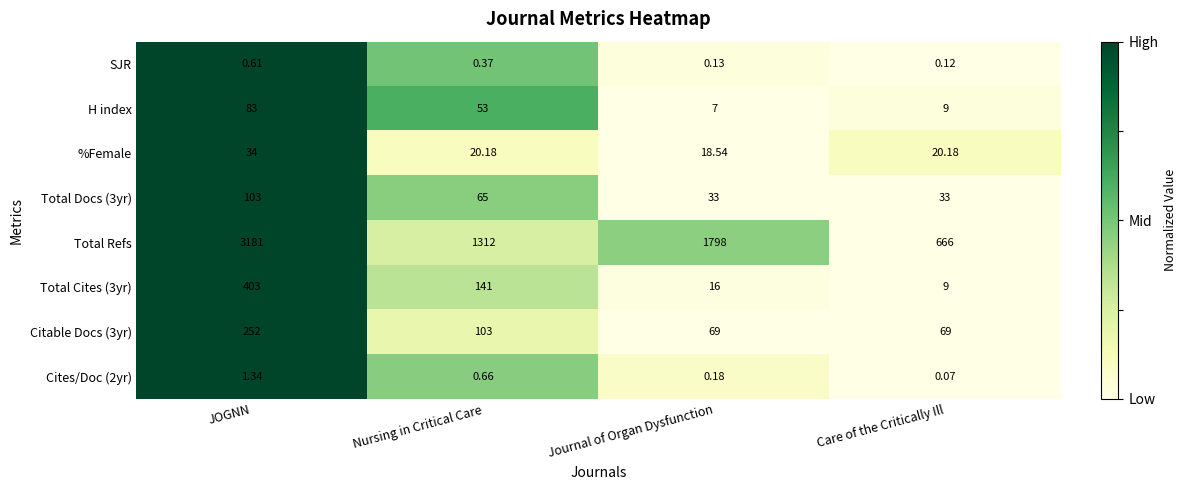

At Journal of Organ Dysfunction, list the series in order from smallest to largest.

SJR, Cites/Doc (2yr), H index, Total Cites (3yr), %Female, Total Docs (3yr), Citable Docs (3yr), Total Refs